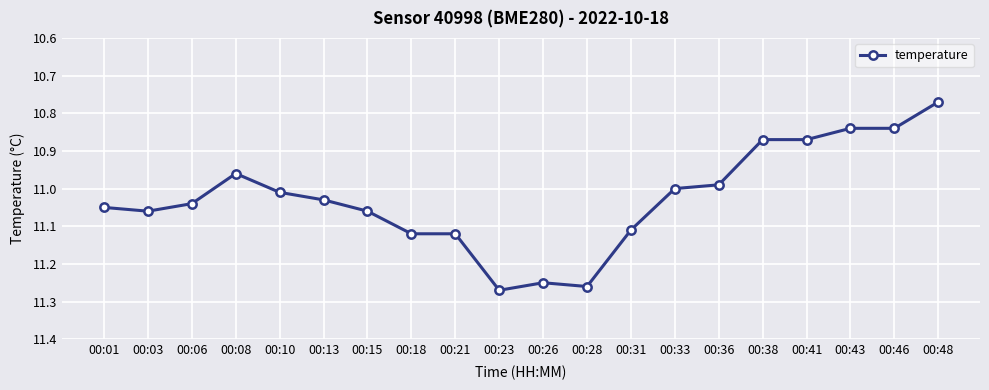

What is the difference between the maximum and minimum values?

0.5